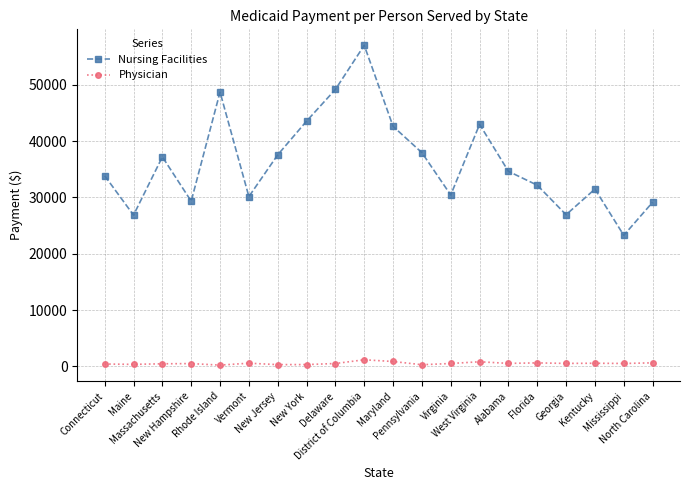

List the series in order of their overall mean, lowest first.

Physician, Nursing Facilities